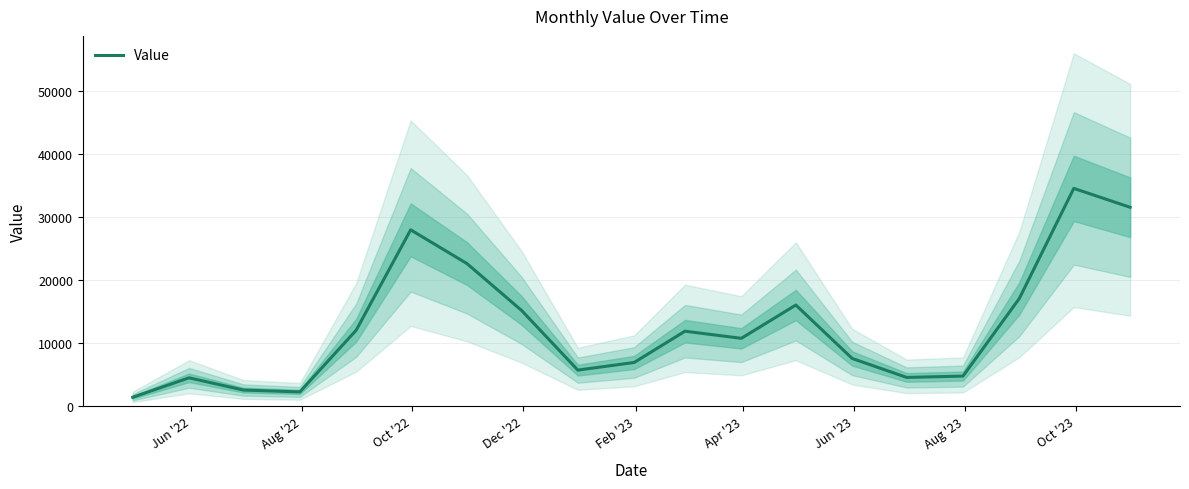

What is the minimum value shown in the chart?

1416